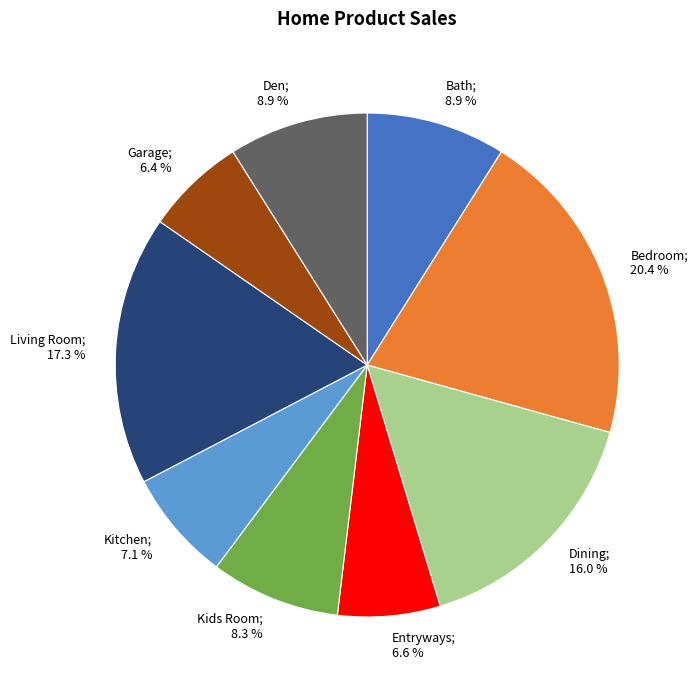

Is there any slice that represents more than half of the pie?

No